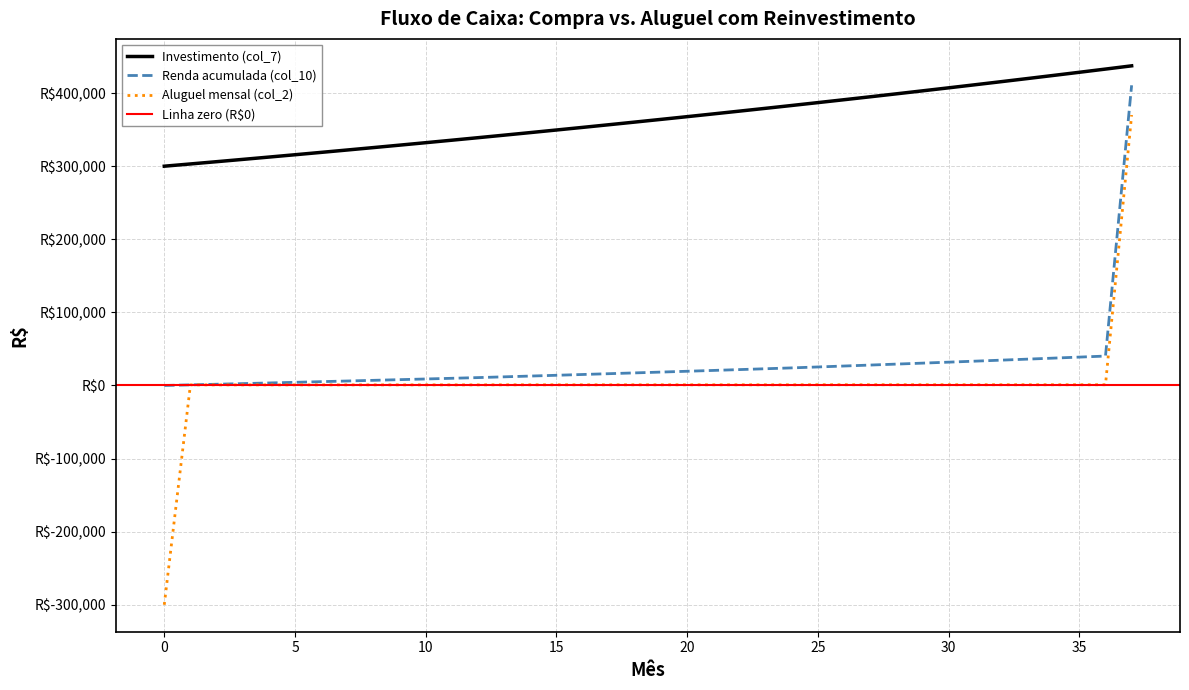

What is the sum of all Renda acumulada (col_10) values?

1085879.2